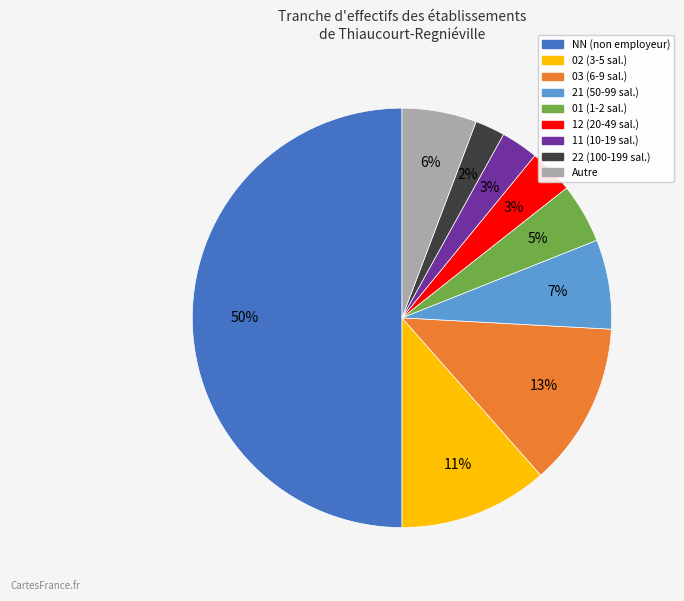

To the nearest percent, what is the difference between the largest and smallest slice percentages?

48%